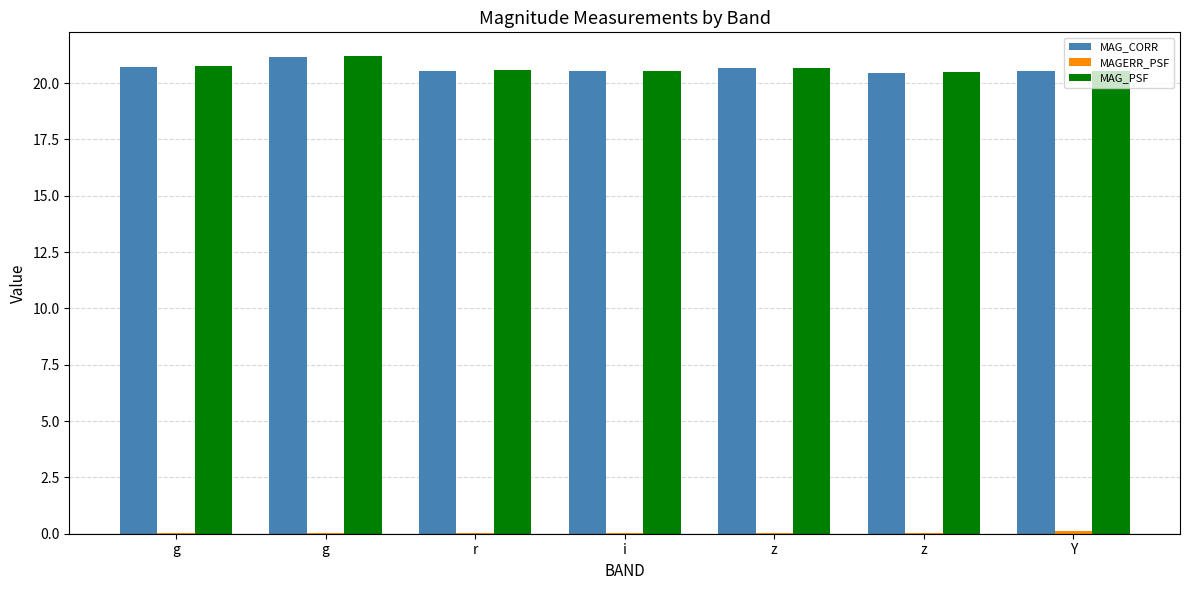

How many groups of bars are there?

7